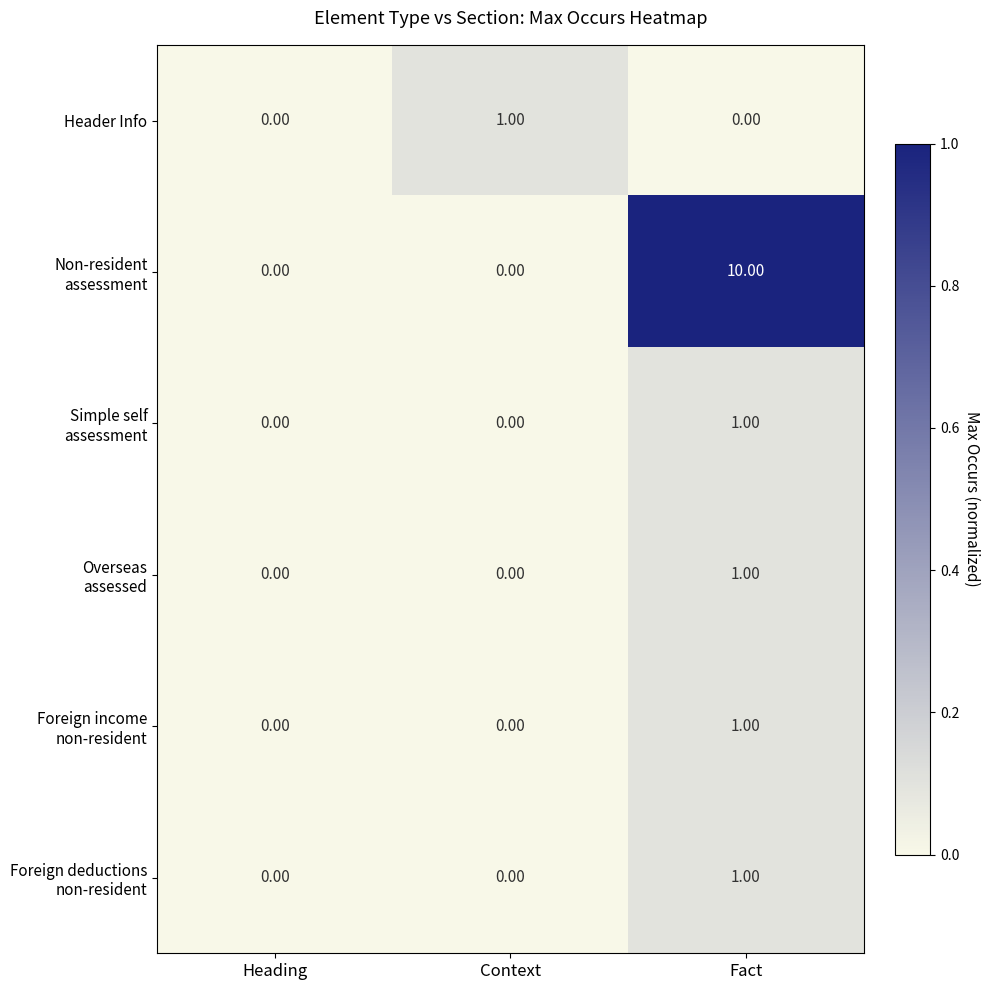

What is the total value across all series at Fact?

14